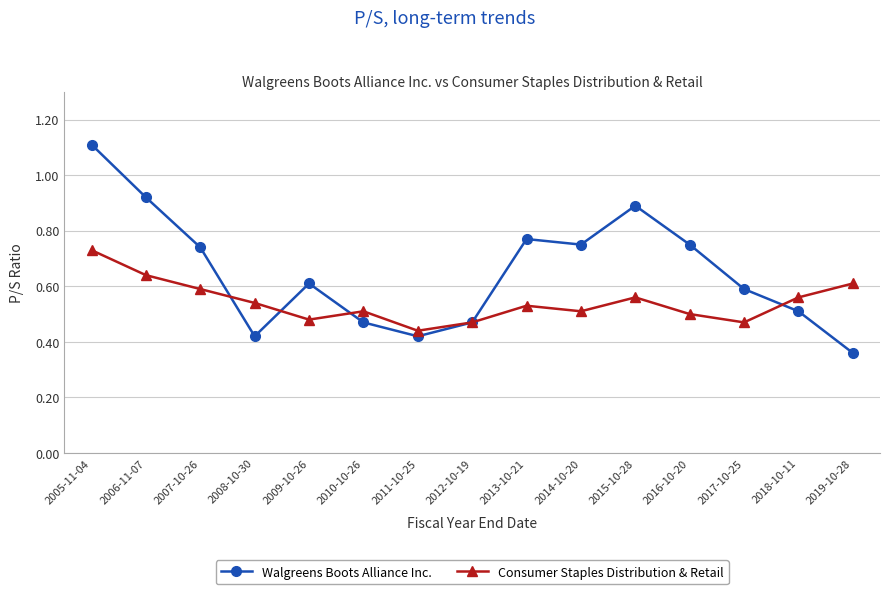

True or false: Walgreens Boots Alliance Inc. has more than 1 points higher than both neighbors.

True